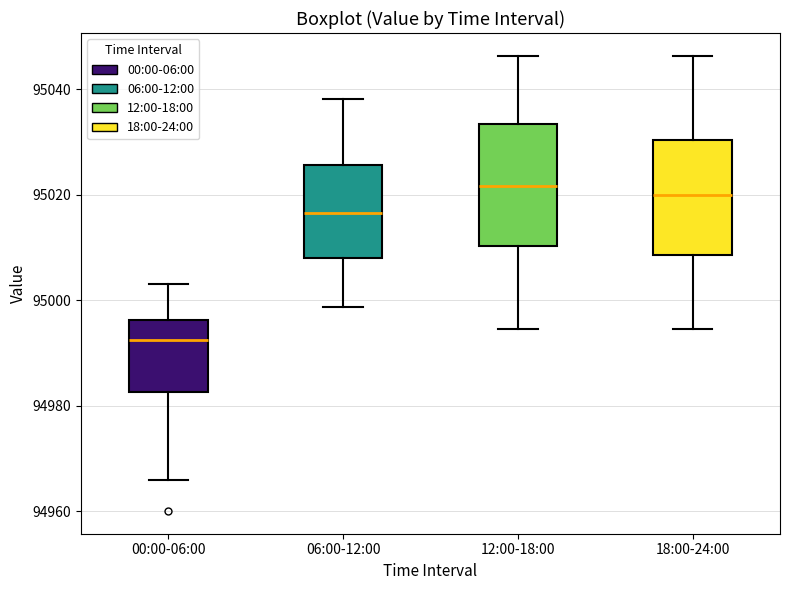

Reading left to right, read every box against the y-axis: the position of its median line, the range the box covers, and the ends of its whiskers. The values are not printed on the chart, so give them approximately, as read against the axis.

00:00-06:00: median 94992, box 94982 to 94996, whiskers 94966 to 95004
06:00-12:00: median 95016, box 95008 to 95026, whiskers 94998 to 95038
12:00-18:00: median 95022, box 95010 to 95034, whiskers 94994 to 95046
18:00-24:00: median 95020, box 95008 to 95030, whiskers 94994 to 95046